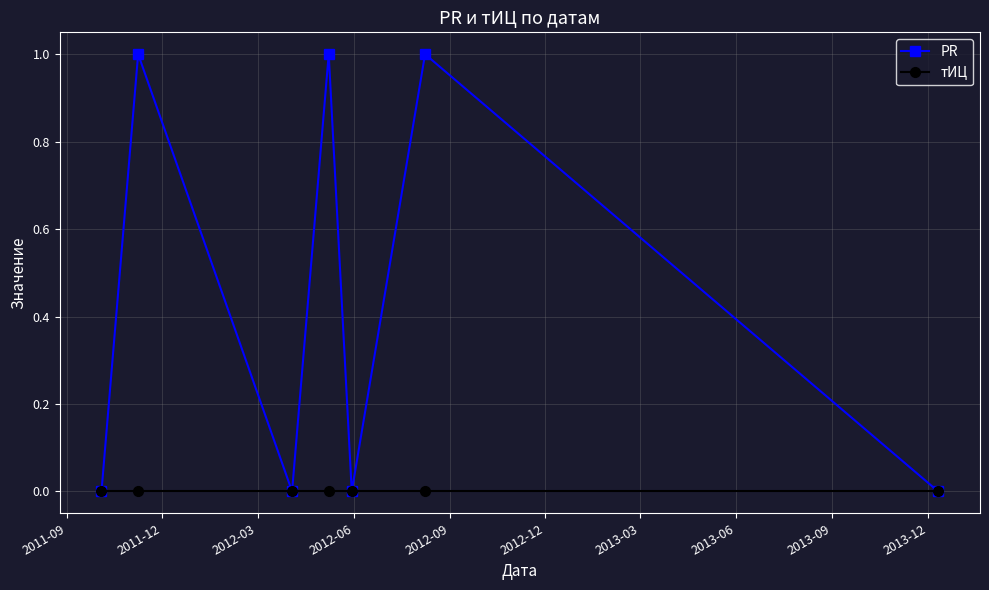

What are all the series names shown in the legend?

PR, тИЦ